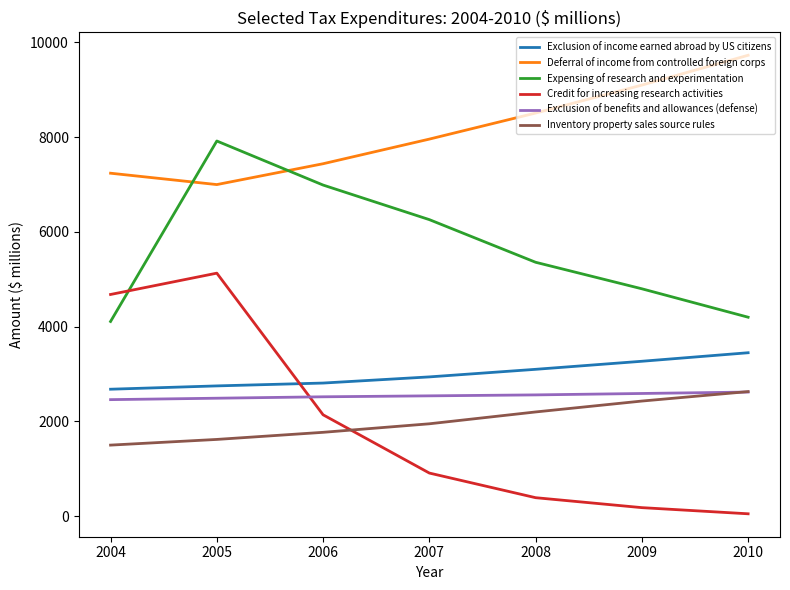

What is the sum of all Credit for increasing research activities values?

13480